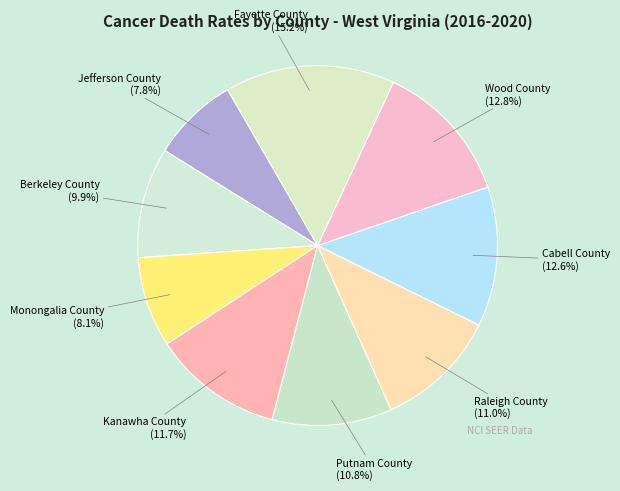

To the nearest percent, what is the difference between the Kanawha County and Fayette County slice percentages?

4%